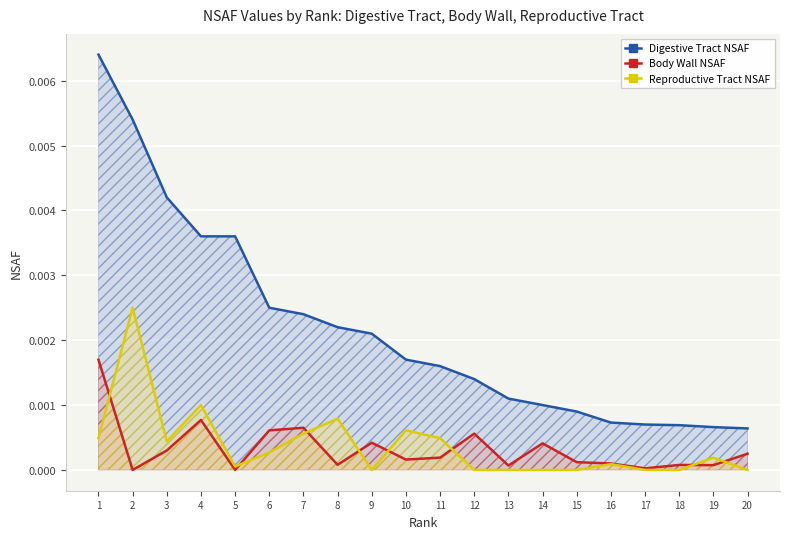

How many lines are shown in the chart?

3